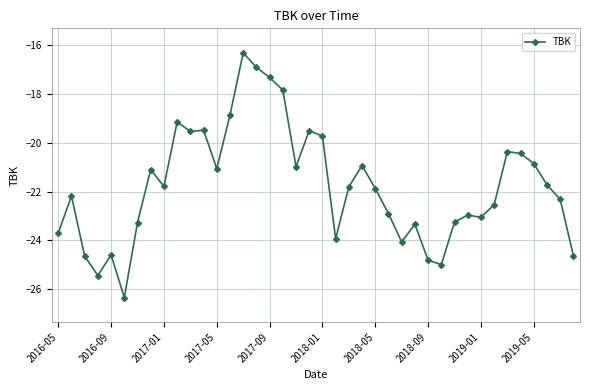

What is the value of the 11th point from the left?

-19.5